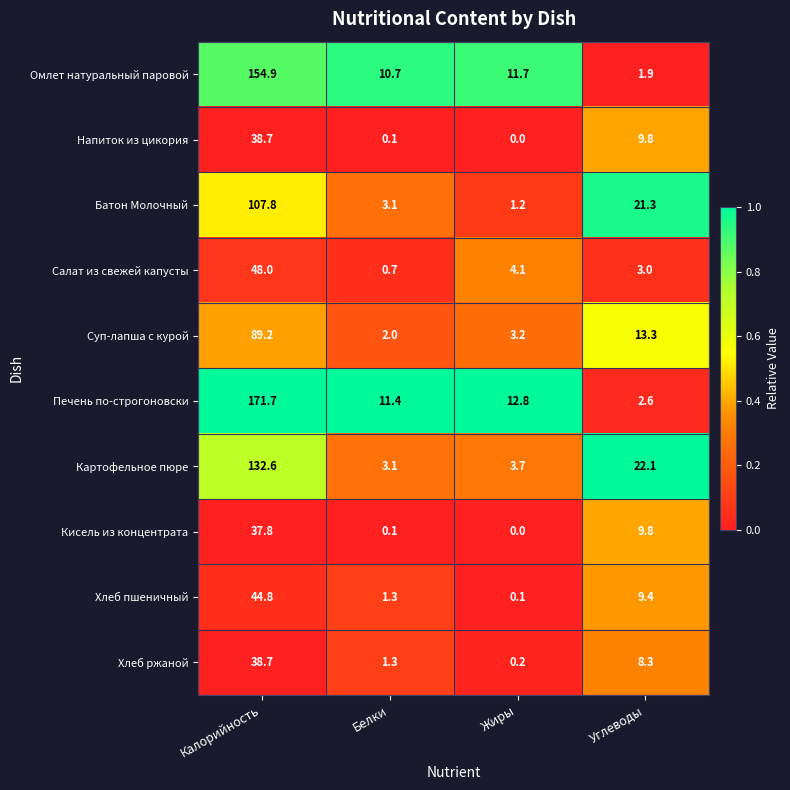

Which series has the largest total across all categories?

Печень по-строгоновски